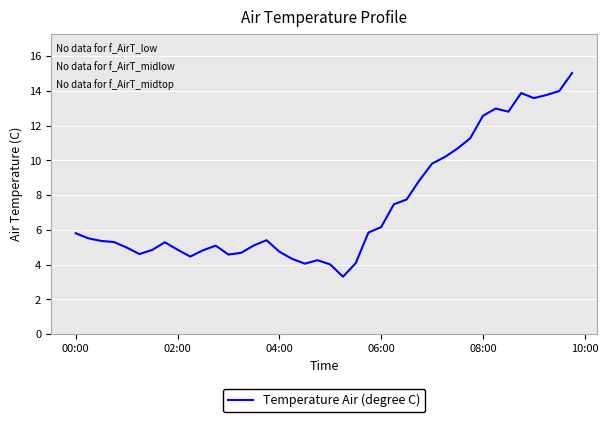

What is the smallest value displayed?

3.3